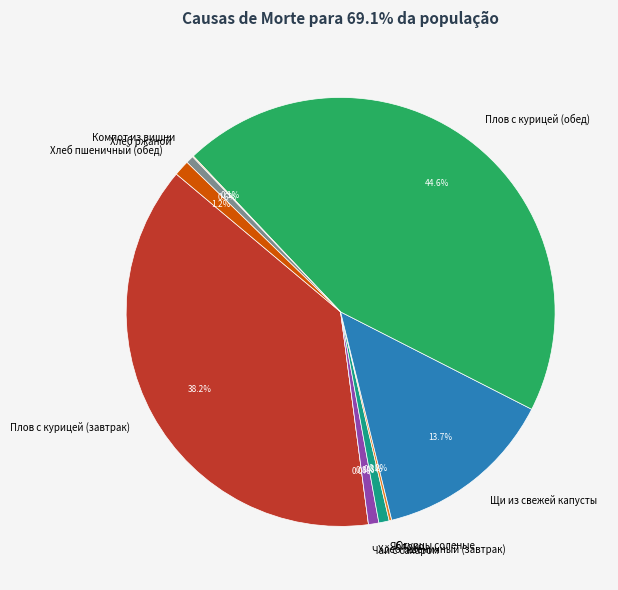

Is it true that Плов с курицей (обед) is 45% of the pie?

True